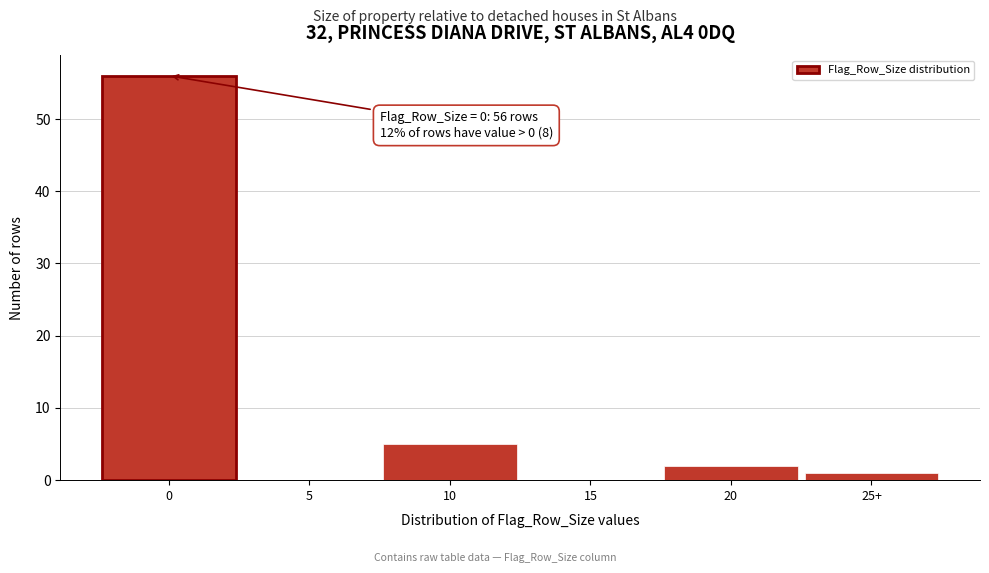

Reading right to left, what are all the values shown in this chart?

25+=1	20=2	15=0	10=5	5=0	0=56